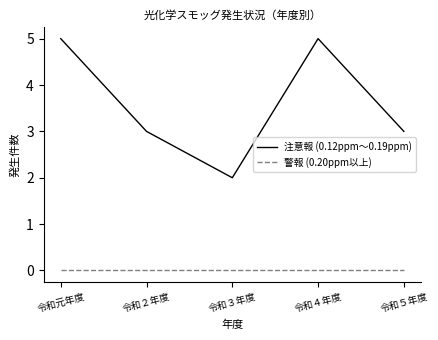

Is the value of 注意報 (0.12ppm～0.19ppm) at 令和３年度 greater than the value of 警報 (0.20ppm以上) at 令和４年度?

Yes